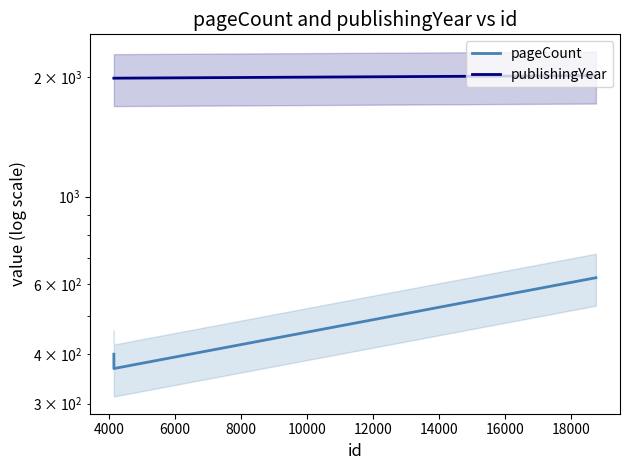

Count the number of data series in this chart.

2